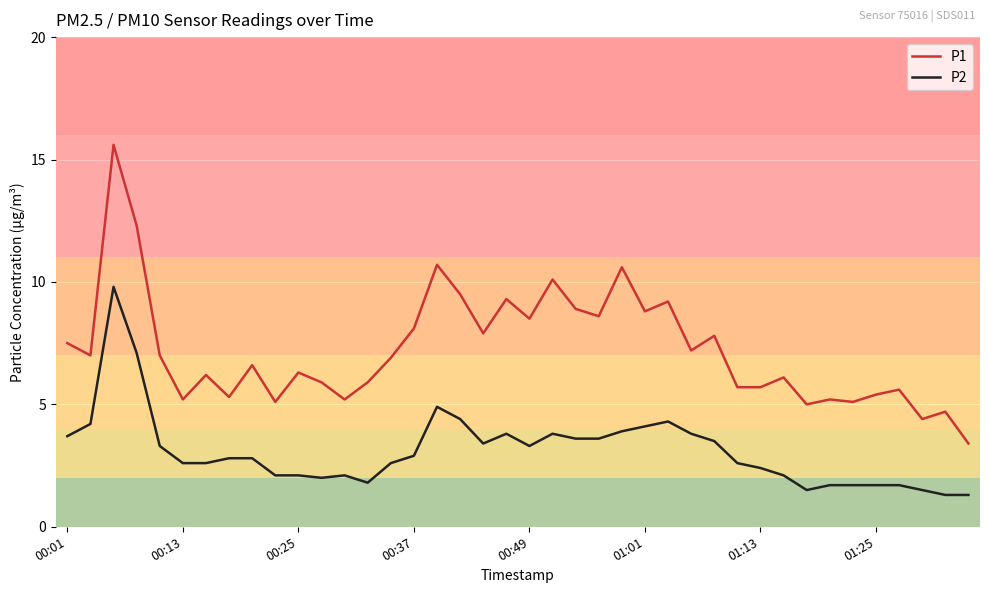

What are all the series names shown in the legend?

P1, P2